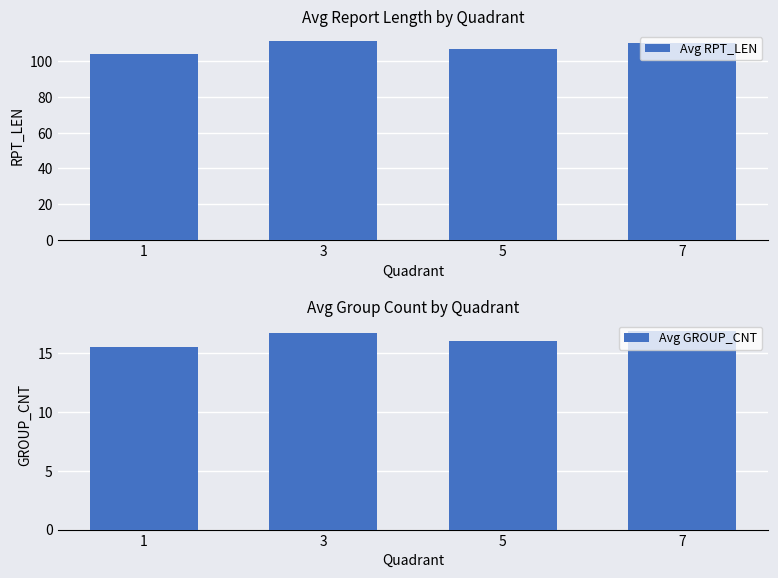

Between 3 and 7, which is larger?

3